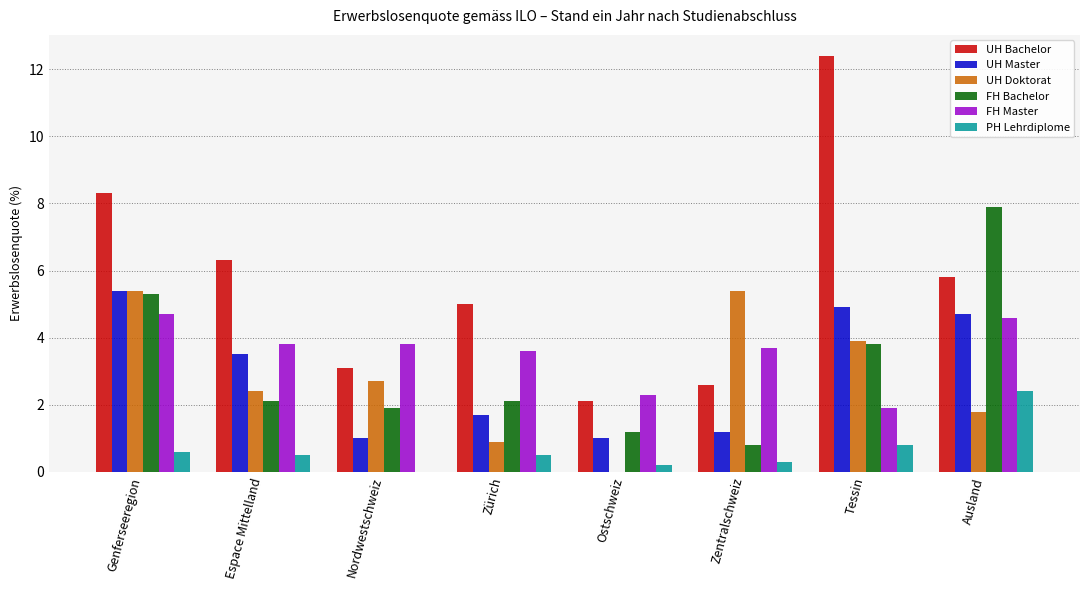

Which series has the largest range (max minus min)?

UH Bachelor